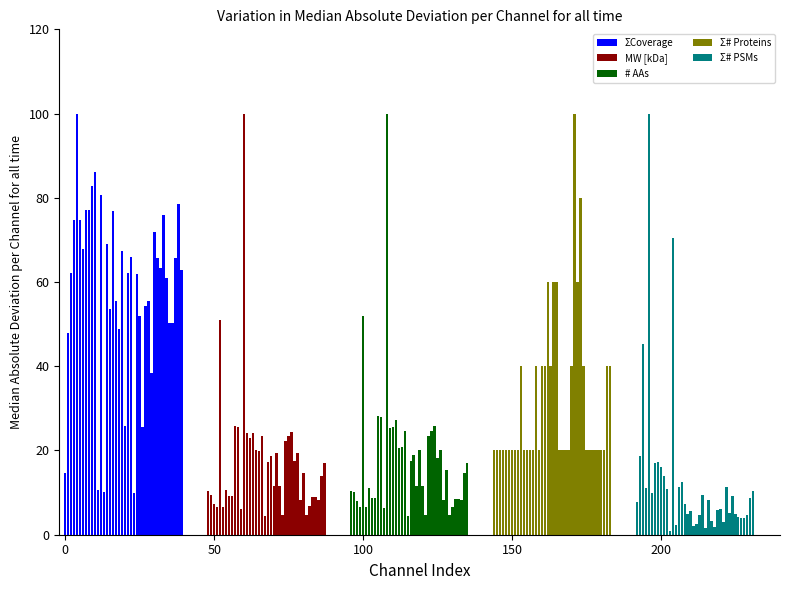

How many values in the ΣCoverage series are below 62?

18